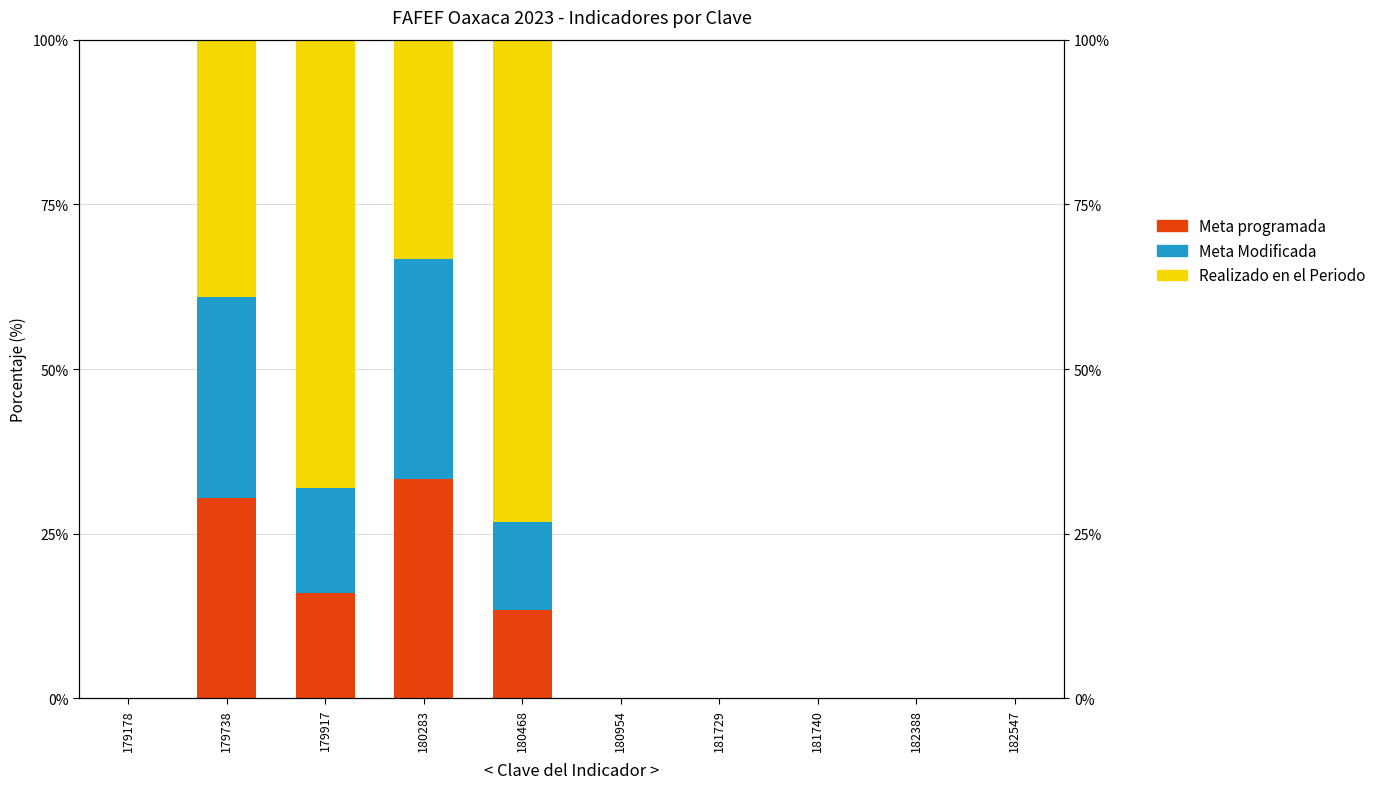

Reading right to left, what are all the values shown in this chart?

Meta programada: 0.0	0.0	0.0	0.0	0.0	13.4	33.3	16.0	30.5	0.0
Meta Modificada: 0.0	0.0	0.0	0.0	0.0	13.4	33.3	16.0	30.5	0.0
Realizado en el Periodo: 0.0	0.0	0.0	0.0	0.0	73.2	33.3	68.1	39.1	0.0